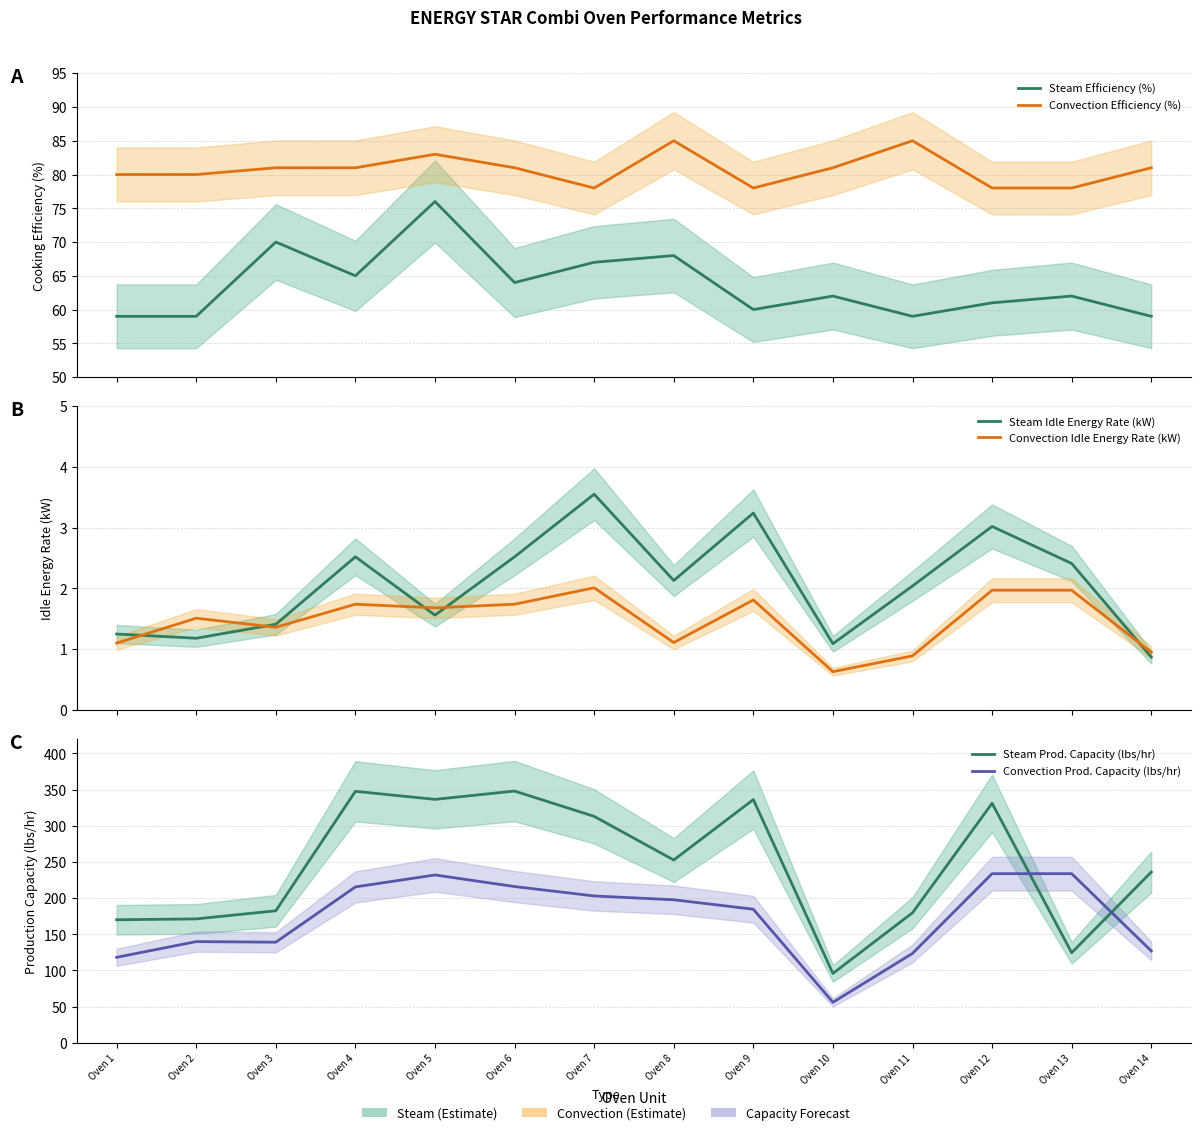

What is the difference between the Steam Idle Energy Rate (kW) values at Oven 10 and Oven 7?

2.5